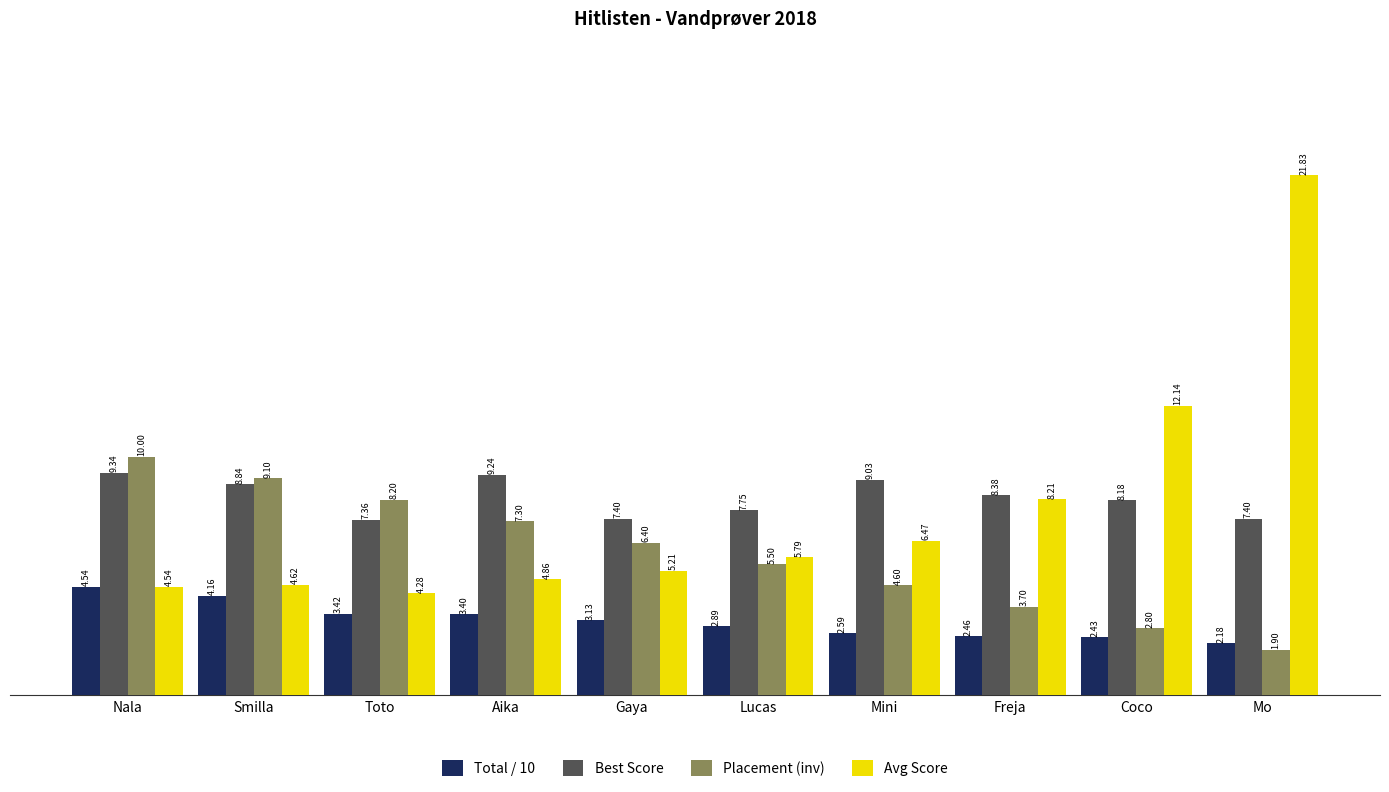

Rank the series by their maximum value, from lowest to highest.

Total / 10, Best Score, Placement (inv), Avg Score